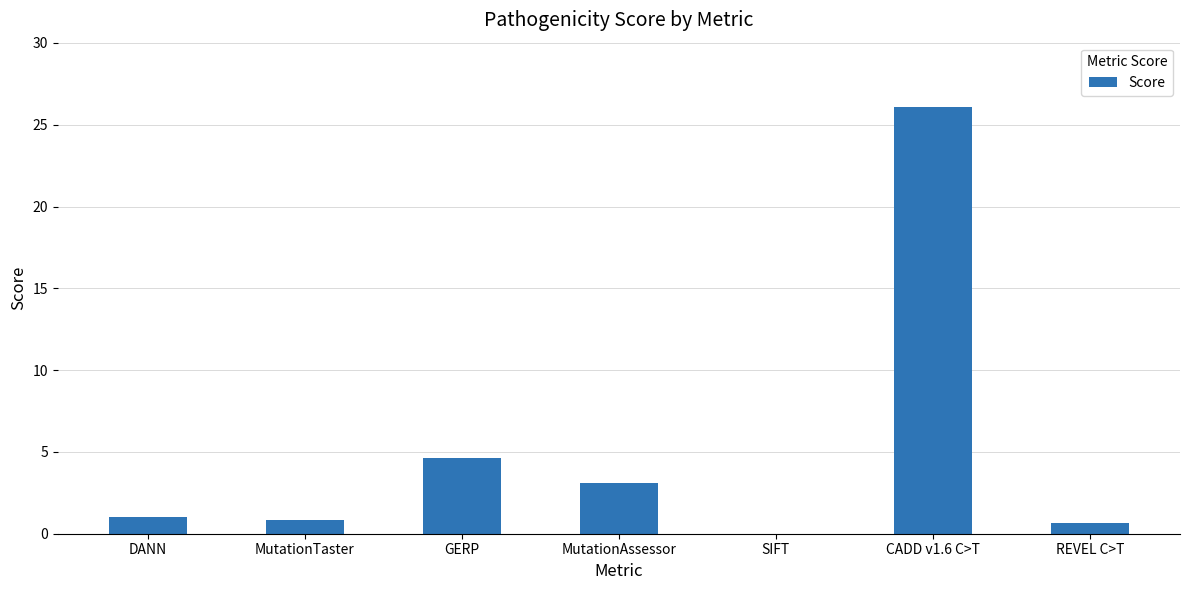

Read the value at REVEL C>T.

0.7